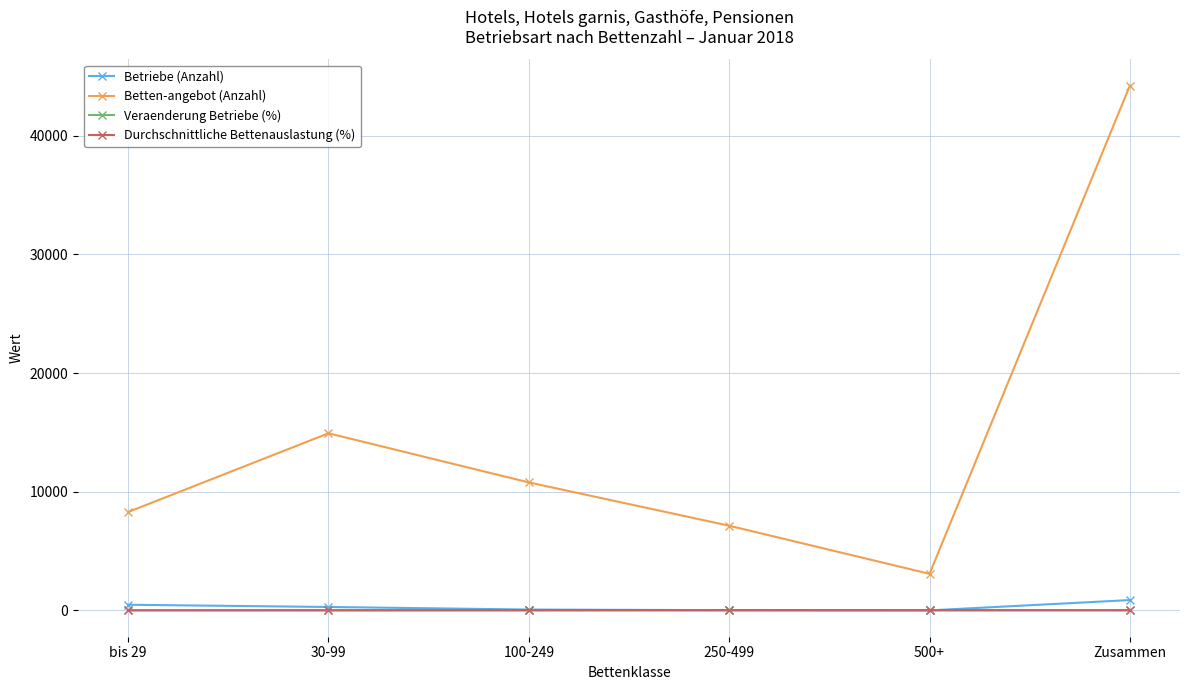

What is the value of the Durchschnittliche Bettenauslastung (%) point at the 1st from the left?

17.2